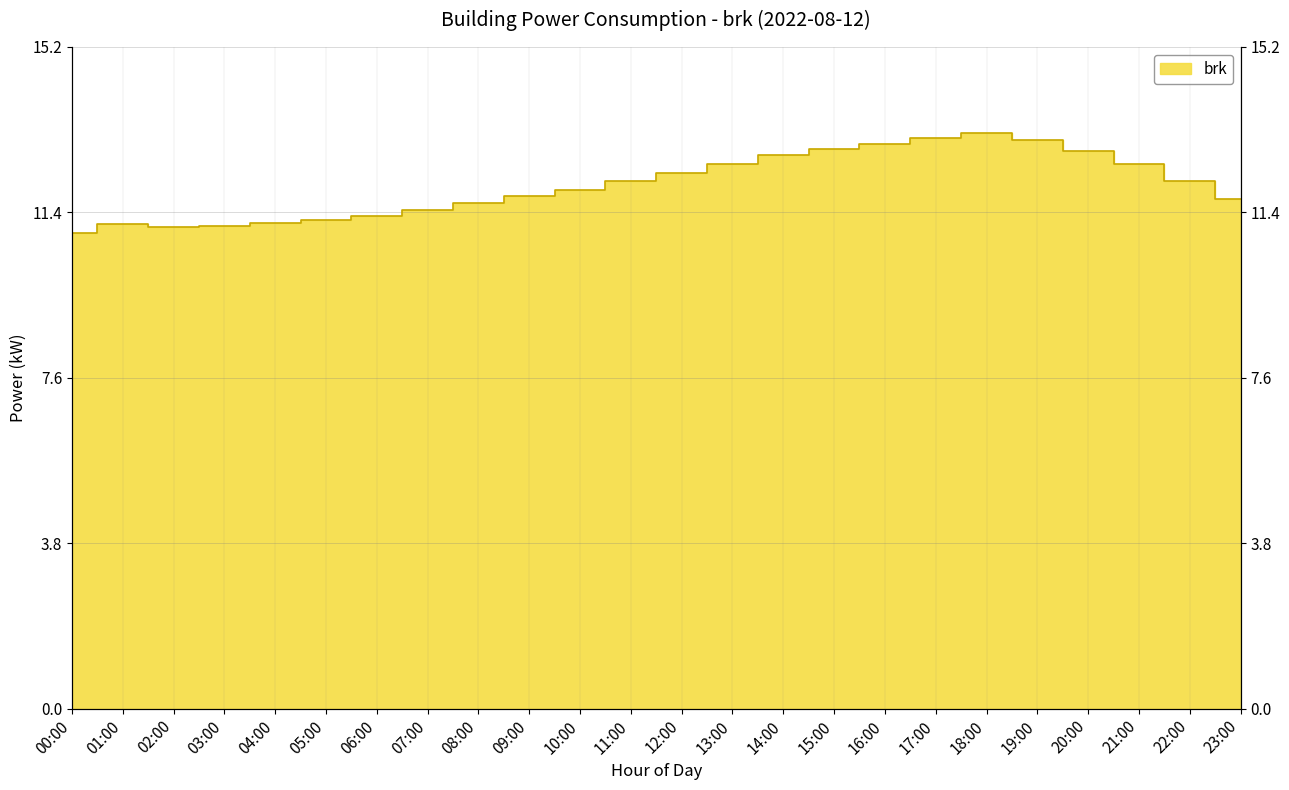

What is the value of the 2nd point from the left?

11.1